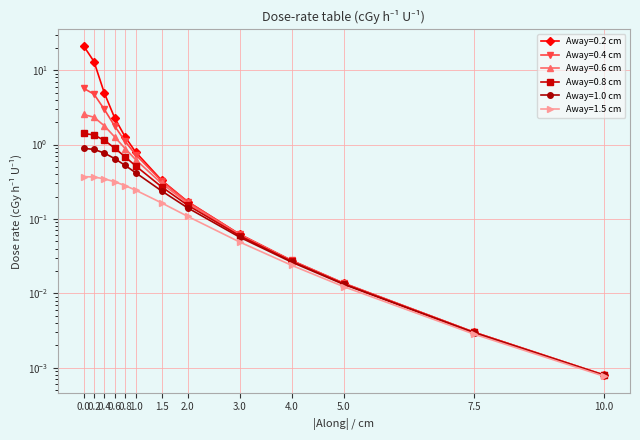

What value does the Away=0.8 cm series have at 0.4?

1.1